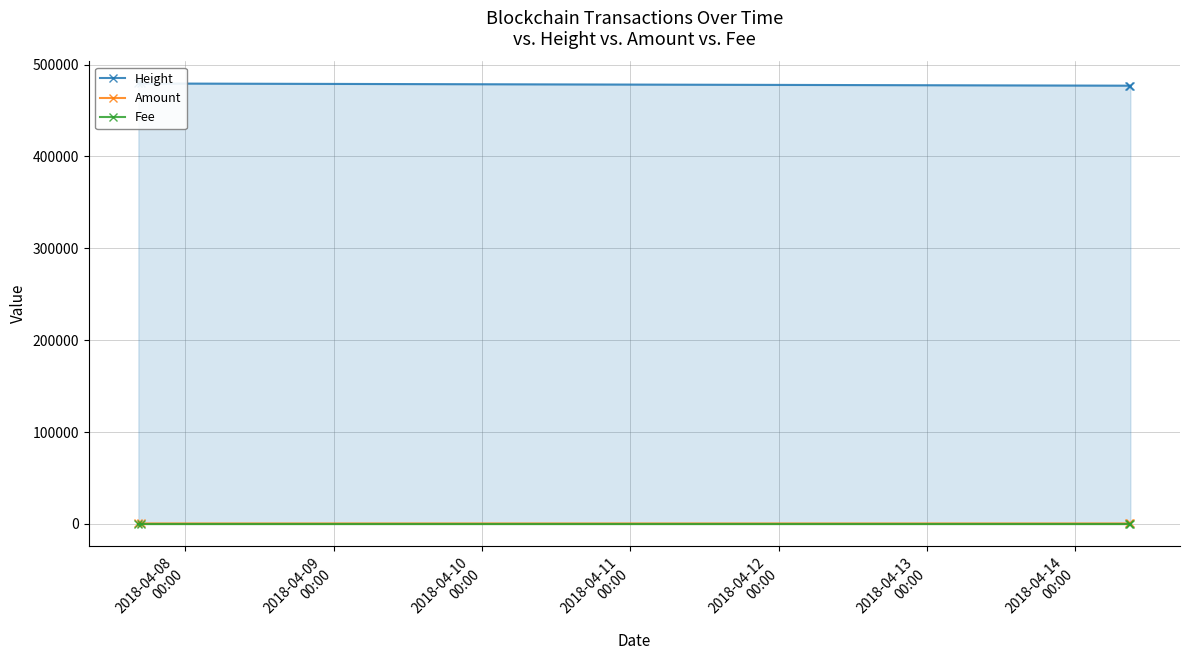

True or false: Fee has more than 1 interior local peaks.

False